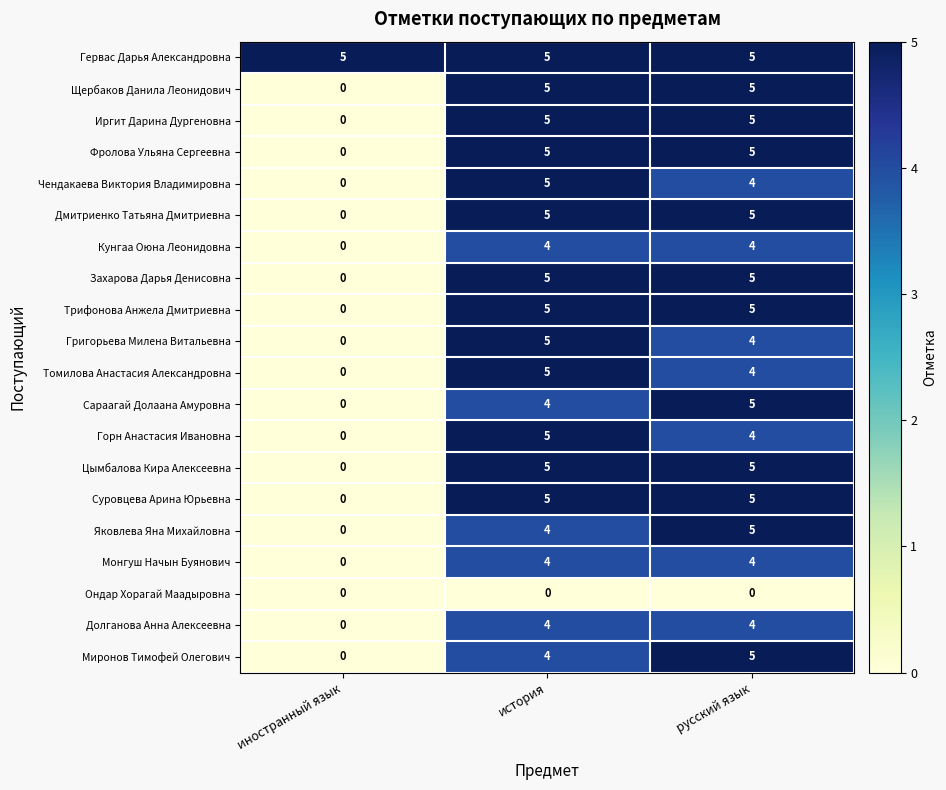

Which category has the lowest value in the Миронов Тимофей Олегович series?

иностранный язык